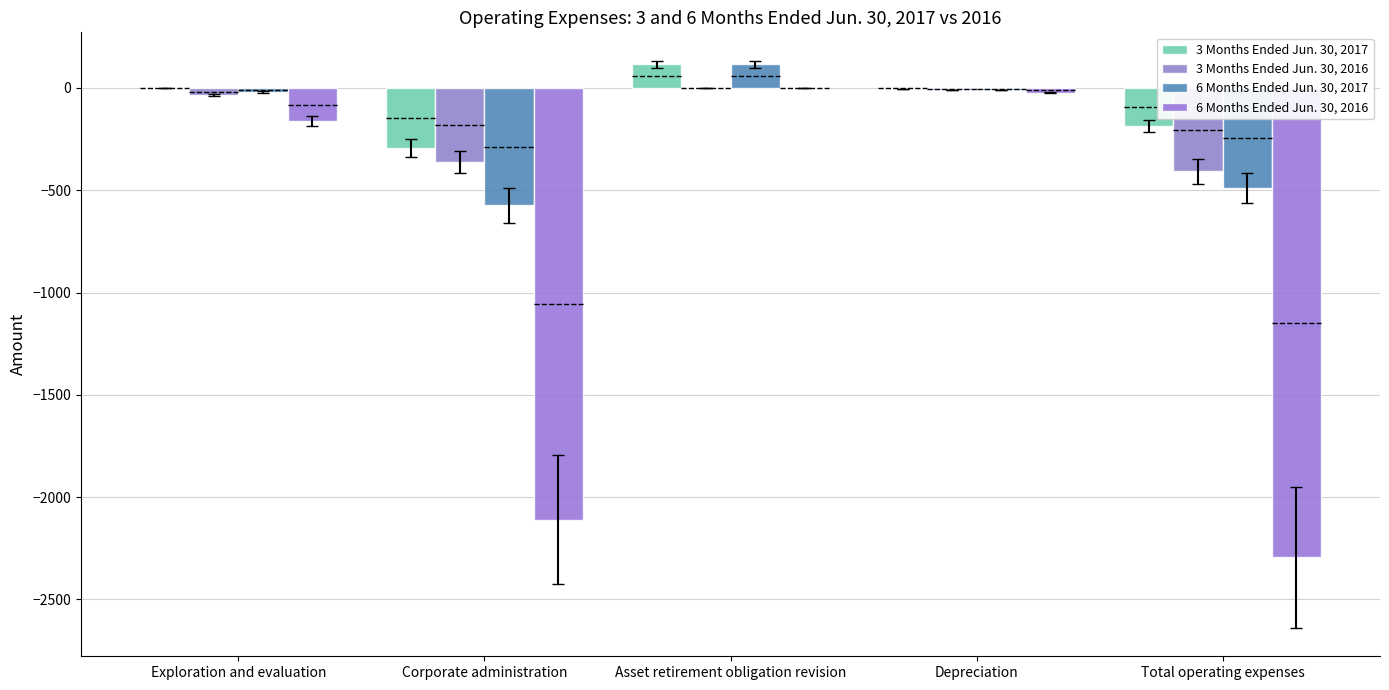

Which category has the lowest value across all series?

Total operating expenses